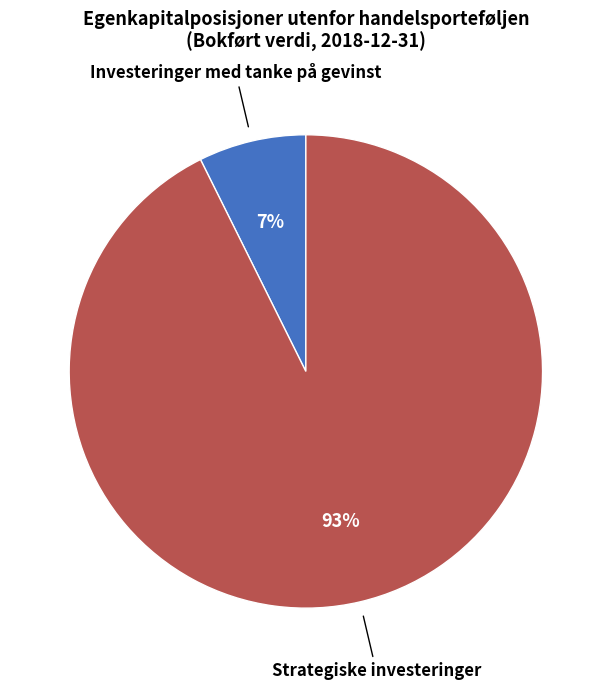

To the nearest percent, what is the combined percentage of Strategiske investeringer and Investeringer med tanke på gevinst?

100%